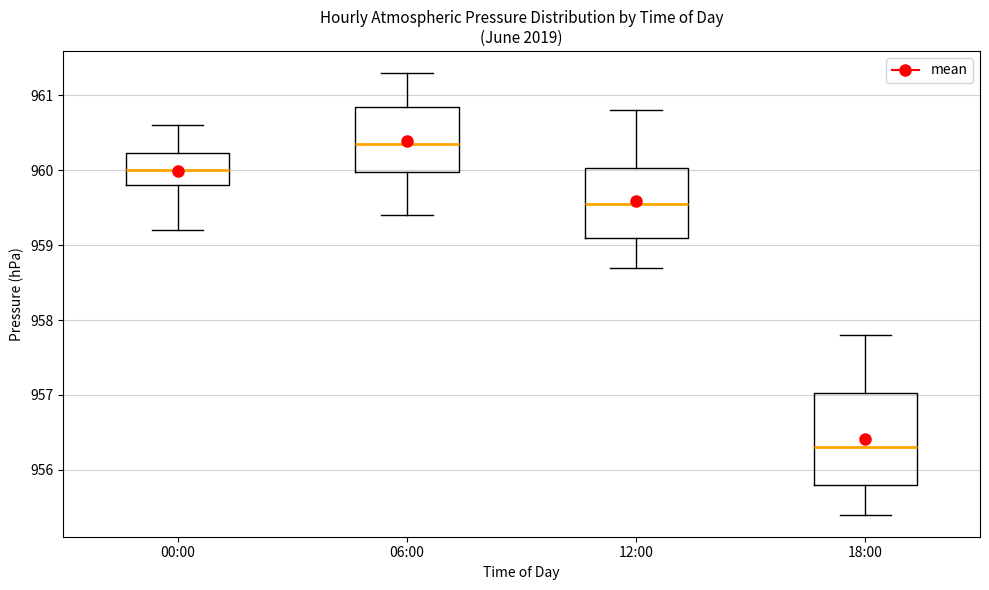

Reading left to right, transcribe this box plot: for each box, give where its median line is, the range the box spans, and where its two whiskers end, as read against the y-axis. The values are not printed on the chart, so give them approximately, as read against the axis.

00:00: median 960.0, box 959.8 to 960.2, whiskers 959.2 to 960.6
06:00: median 960.4, box 960.0 to 960.9, whiskers 959.4 to 961.3
12:00: median 959.6, box 959.1 to 960.0, whiskers 958.7 to 960.8
18:00: median 956.3, box 955.8 to 957.0, whiskers 955.4 to 957.8